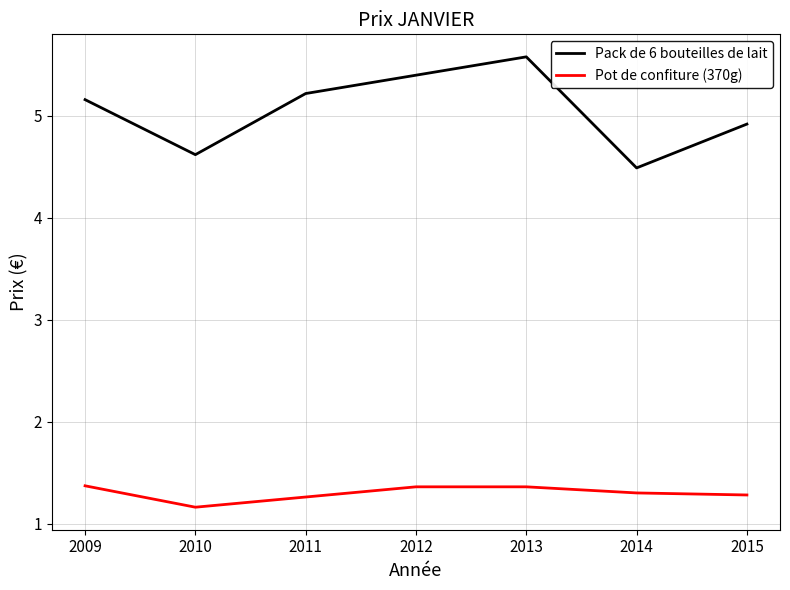

How many values in the Pack de 6 bouteilles de lait series are below 5?

3